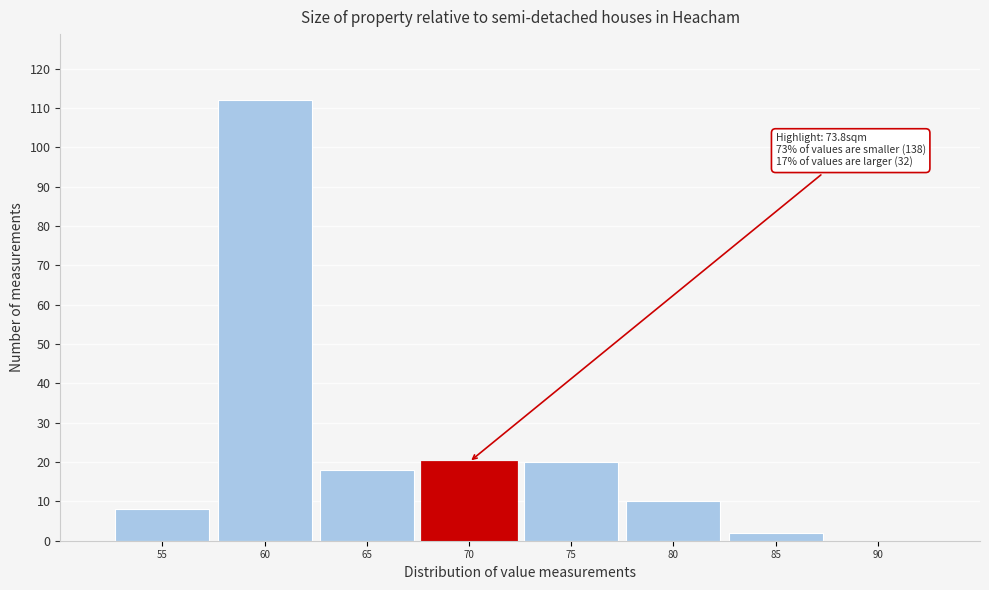

Reading left to right, extract all data points from this chart.

55=8	60=112	65=18	70=20	75=20	80=10	85=2	90=0